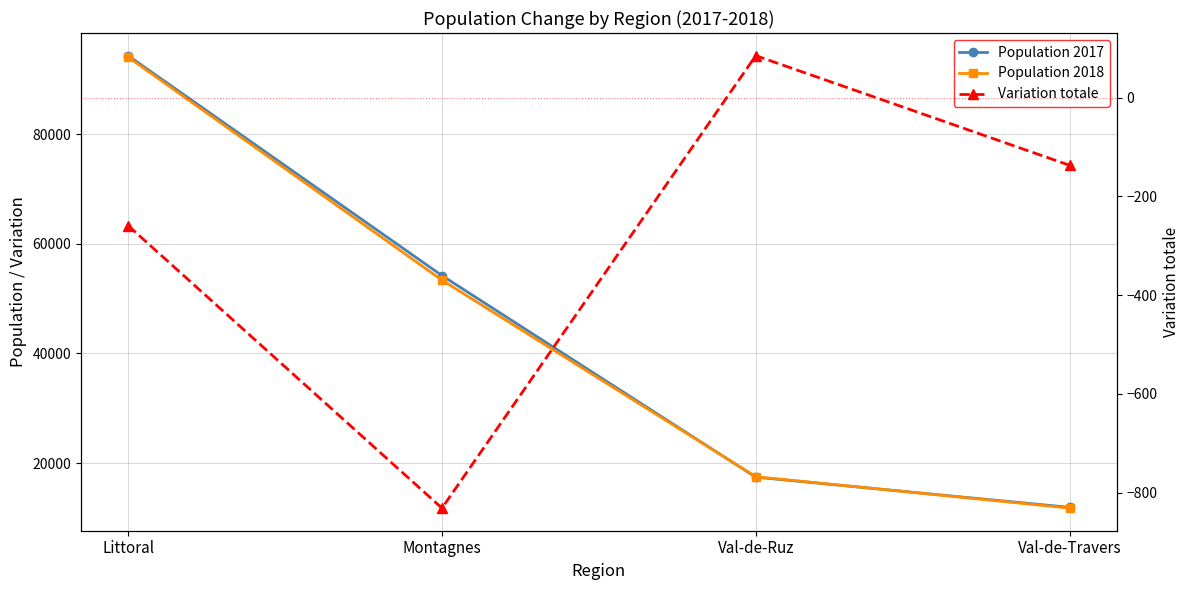

What is the sum of all Population 2017 values?

177862